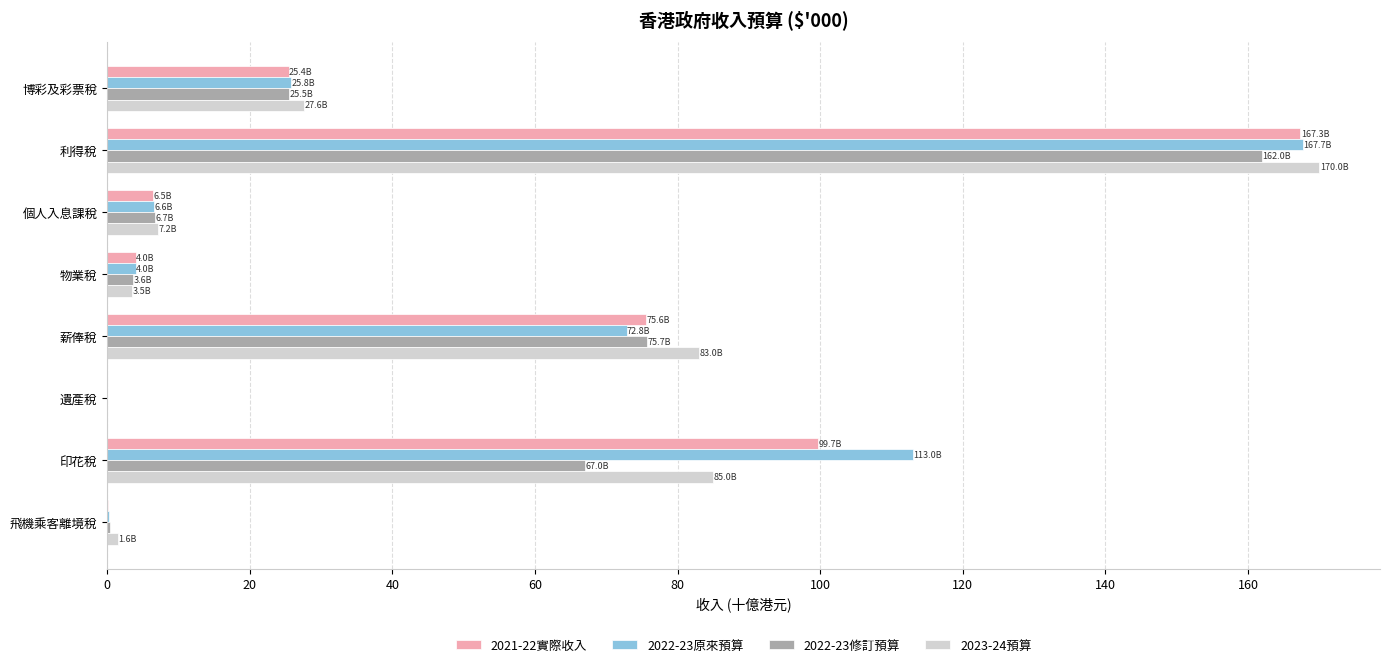

What is the maximum value shown in the chart?

170.0